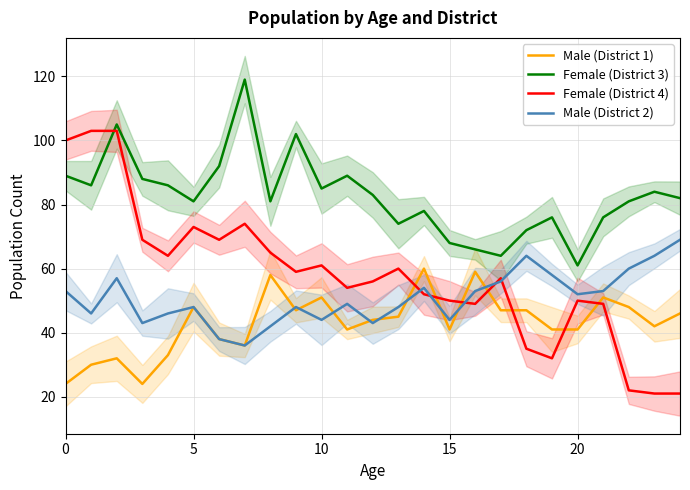

Reading left to right, transcribe all the data shown in this chart.

Male (District 1): 24	30	32	24	33	48	38	36	58	47	51	41	44	45	60	41	59	47	47	41	41	51	48	42	46
Female (District 3): 89	86	105	88	86	81	92	119	81	102	85	89	83	74	78	68	66	64	72	76	61	76	81	84	82
Female (District 4): 100	103	103	69	64	73	69	74	65	59	61	54	56	60	52	50	49	57	35	32	50	49	22	21	21
Male (District 2): 53	46	57	43	46	48	38	36	42	48	44	49	43	48	54	44	53	56	64	58	52	53	60	64	69